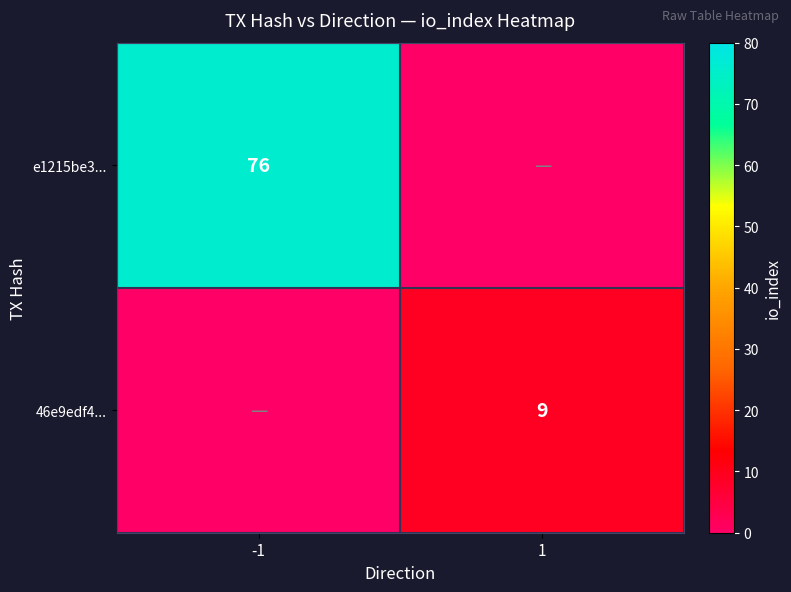

True or false: 46e9edf4... has a value of 5 at 1.

False